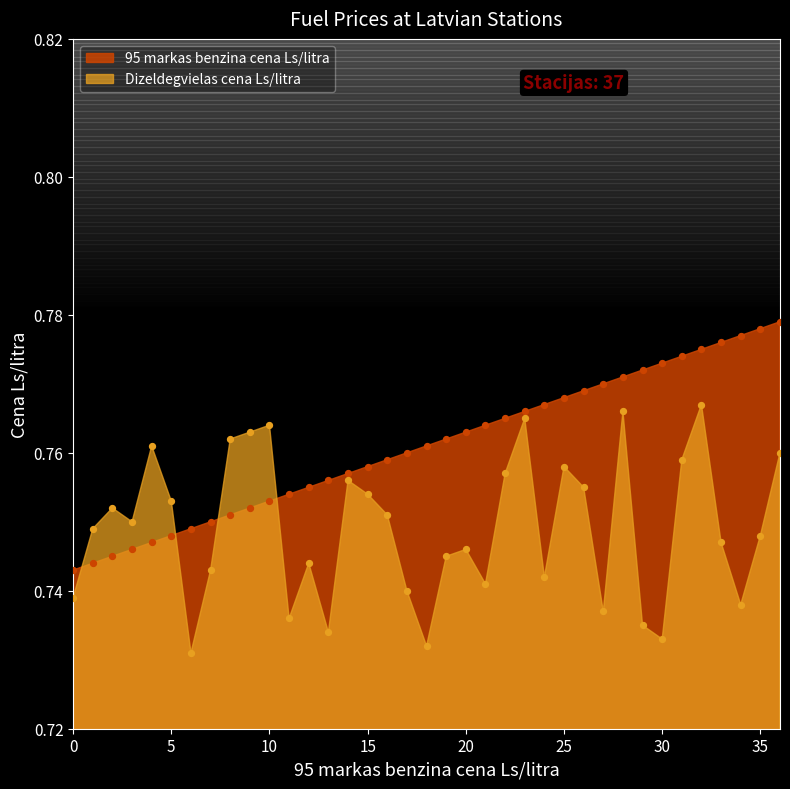

What are all the series names shown in the legend?

95 markas benzina cena Ls/litra, Dizeldegvielas cena Ls/litra